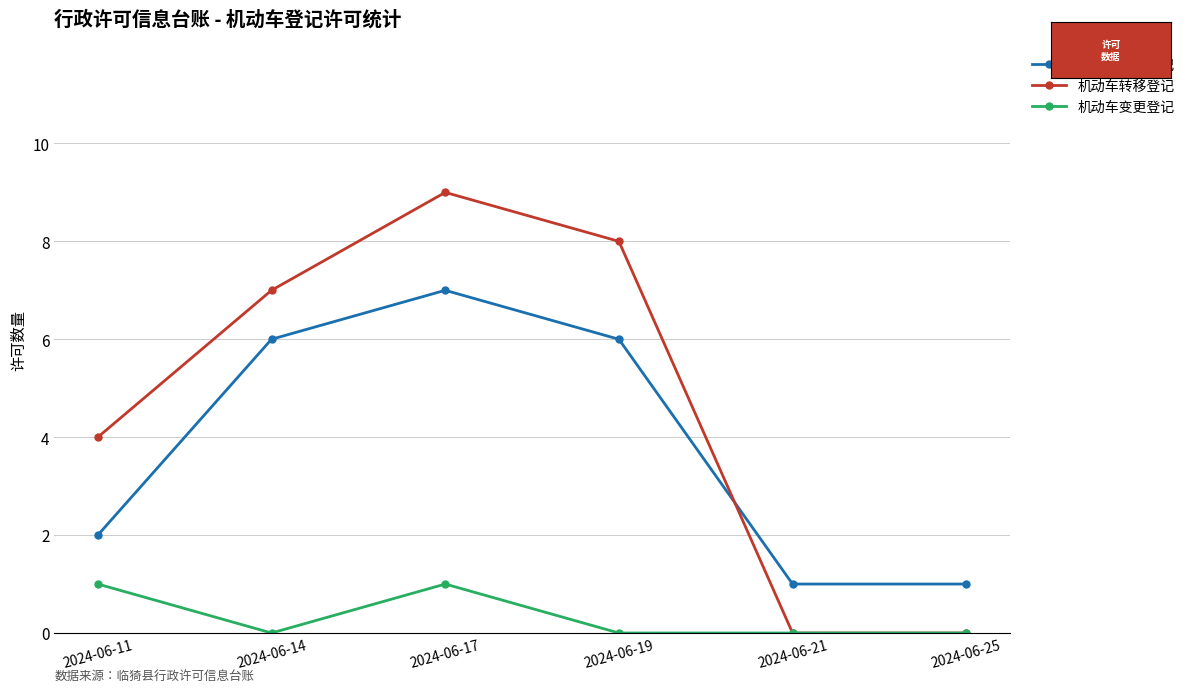

The value of 机动车注册登记 at 2024-06-14 is 6. True or false?

True